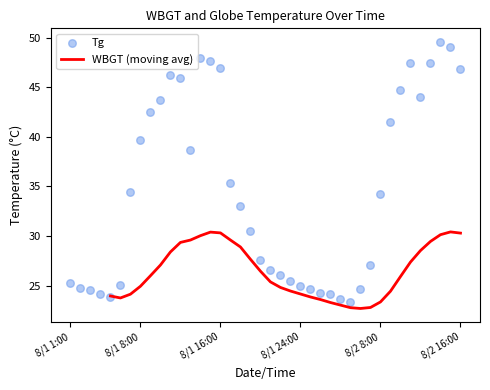

What is the change in value from 8/1 8:00 to 8/2 9:00?

+1.8